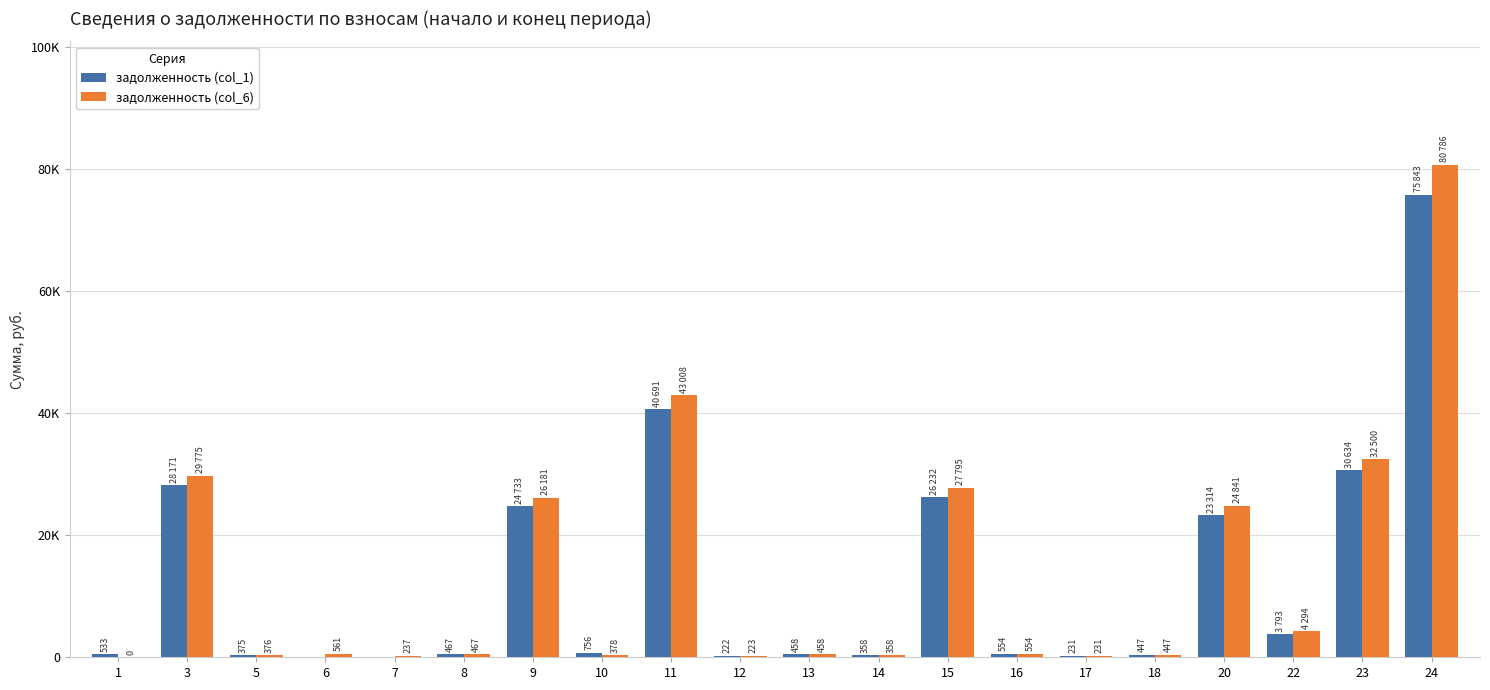

Is the value of задолженность (col_6) at 23 greater than the value of задолженность (col_1) at 24?

No